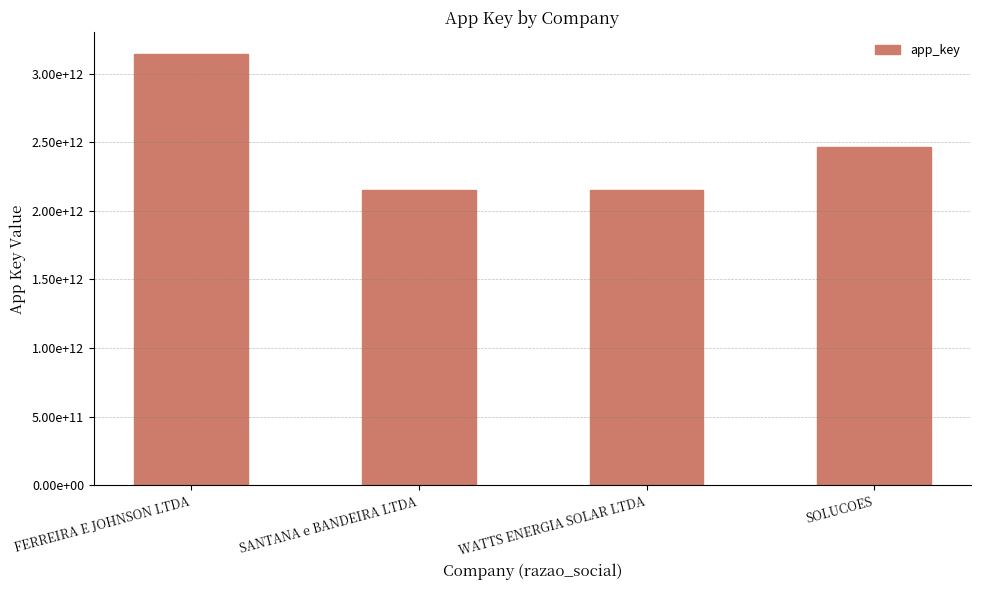

The value at SOLUCOES is 1416266324612. True or false?

False